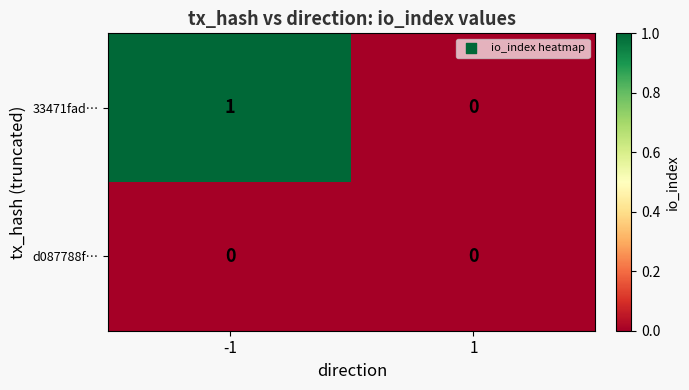

List the series in order of their overall mean, lowest first.

d087788f…, 33471fad…